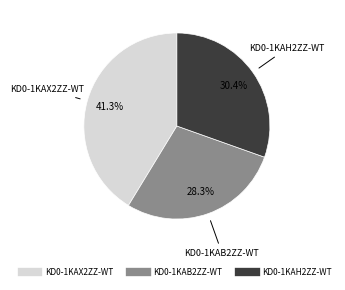

How many segments does this pie chart have?

3